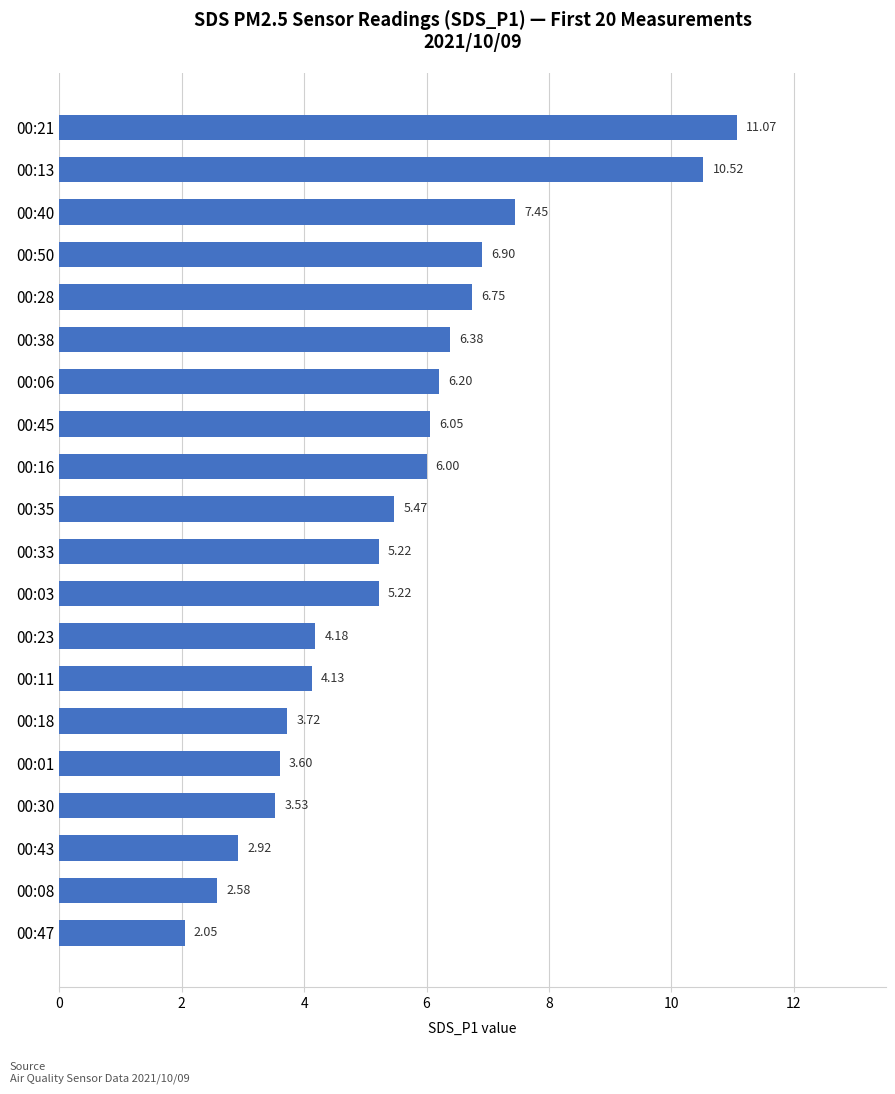

What is the difference between the values at 00:43 and 00:33?

2.3